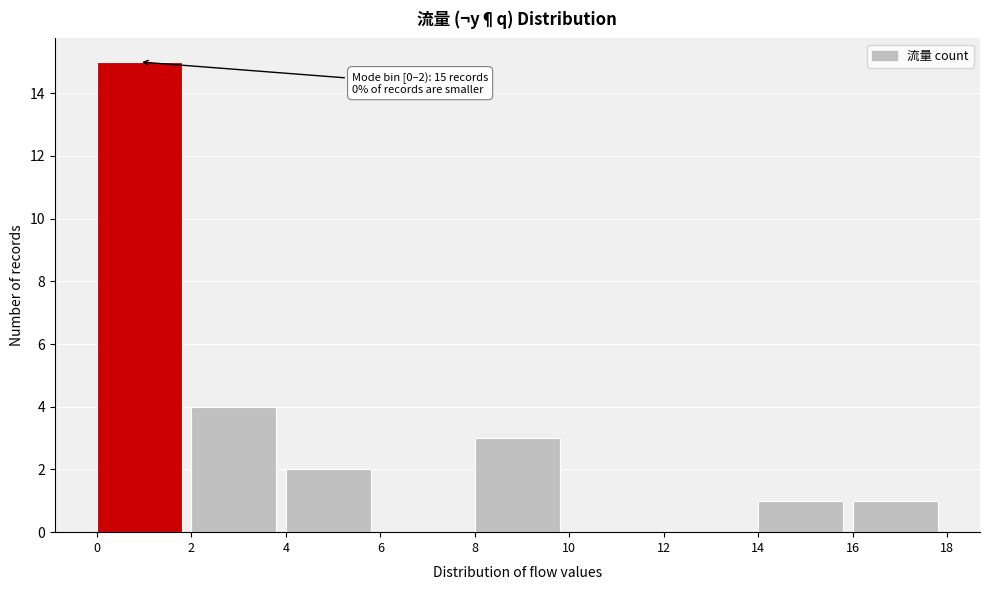

Which range on the x-axis has the tallest bar?

0 to 2